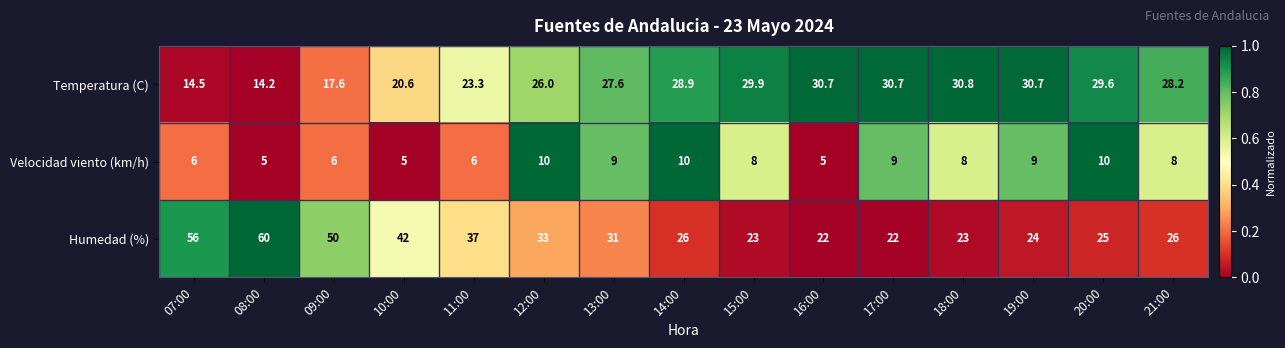

What is the minimum value shown in the chart?

5.0